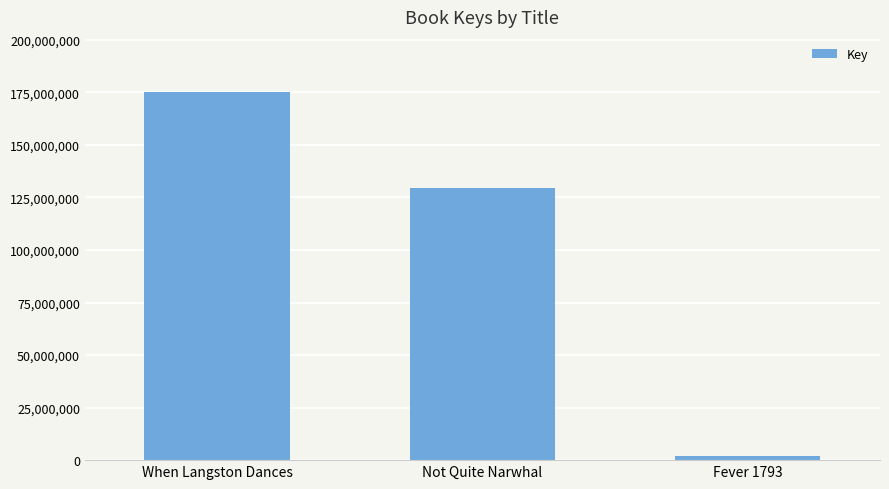

How many values are between 1791910 and 175162764?

3